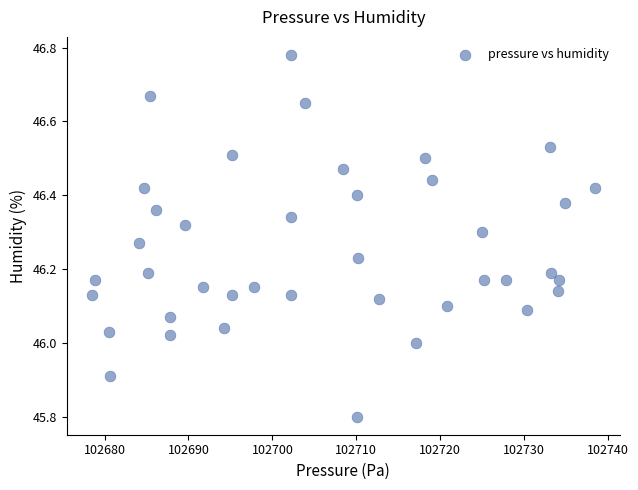

What is the range of X values (max minus min)?

59.9